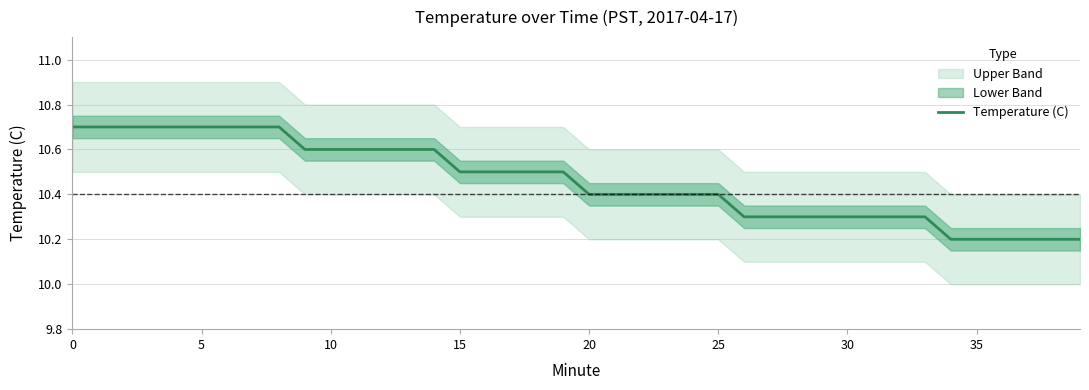

Reading left to right, transcribe all the data shown in this chart.

10.7	10.7	10.7	10.7	10.7	10.7	10.7	10.7	10.7	10.6	10.6	10.6	10.6	10.6	10.6	10.5	10.5	10.5	10.5	10.5	10.4	10.4	10.4	10.4	10.4	10.4	10.3	10.3	10.3	10.3	10.3	10.3	10.3	10.3	10.2	10.2	10.2	10.2	10.2	10.2